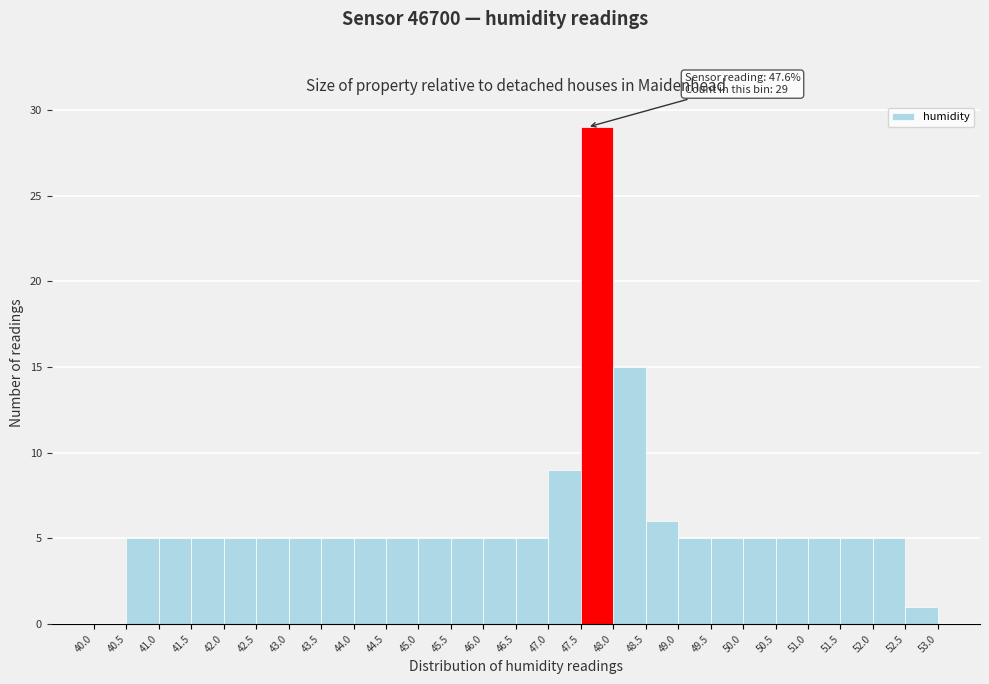

Over which range of the x-axis is the bar tallest?

47.5 to 48.0